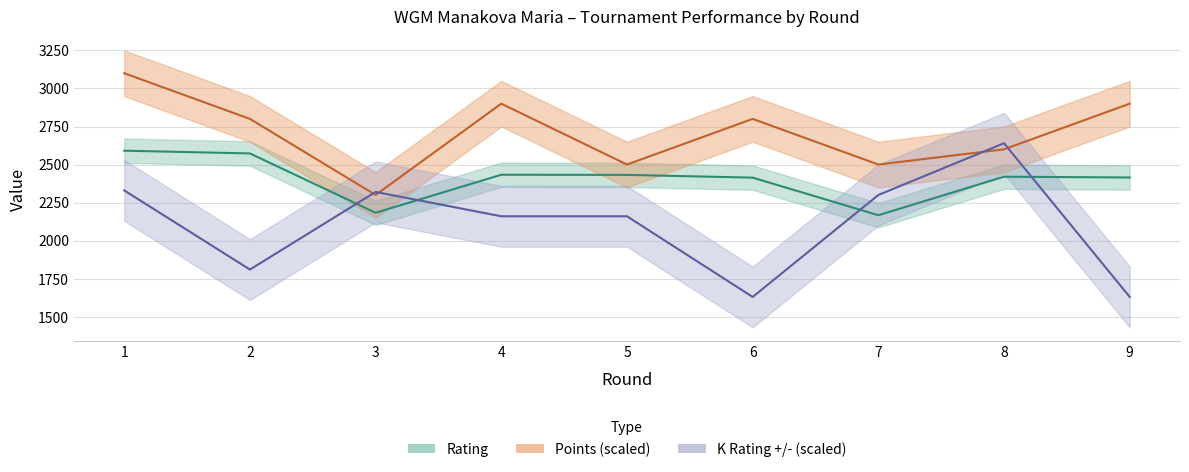

How many values in the Rating series are below 2420?

4